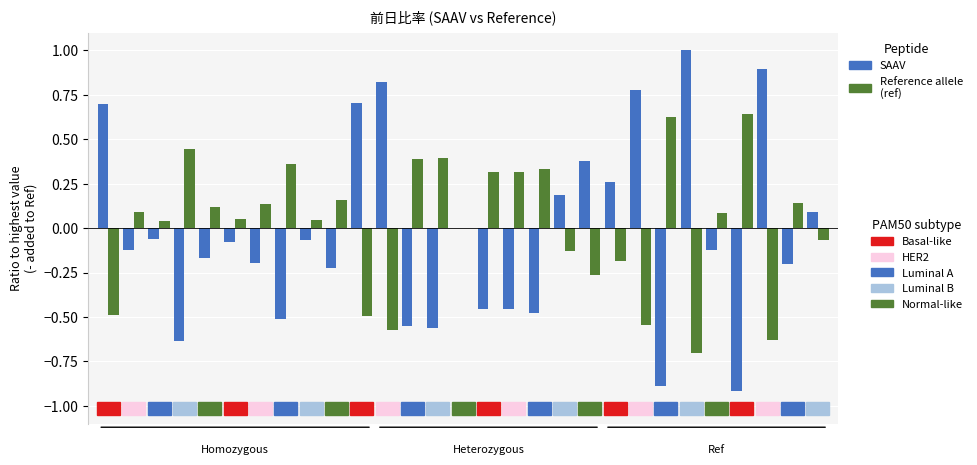

How many groups of bars are there?

29